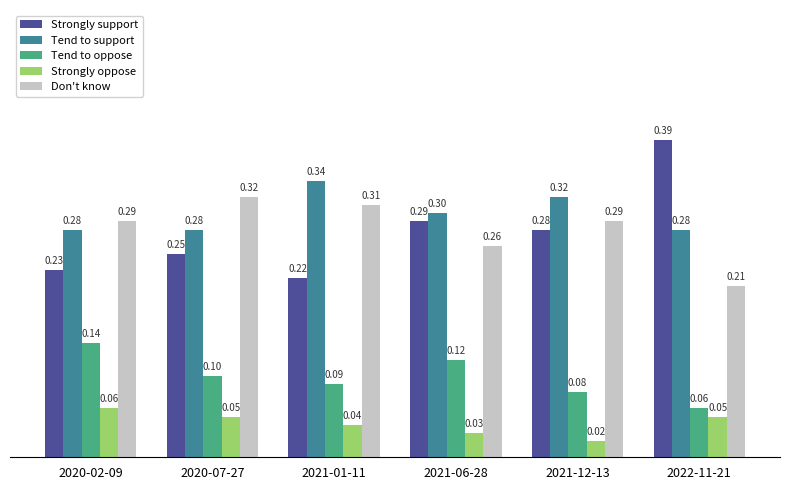

What is the total value across all series at 2021-01-11?

1.0